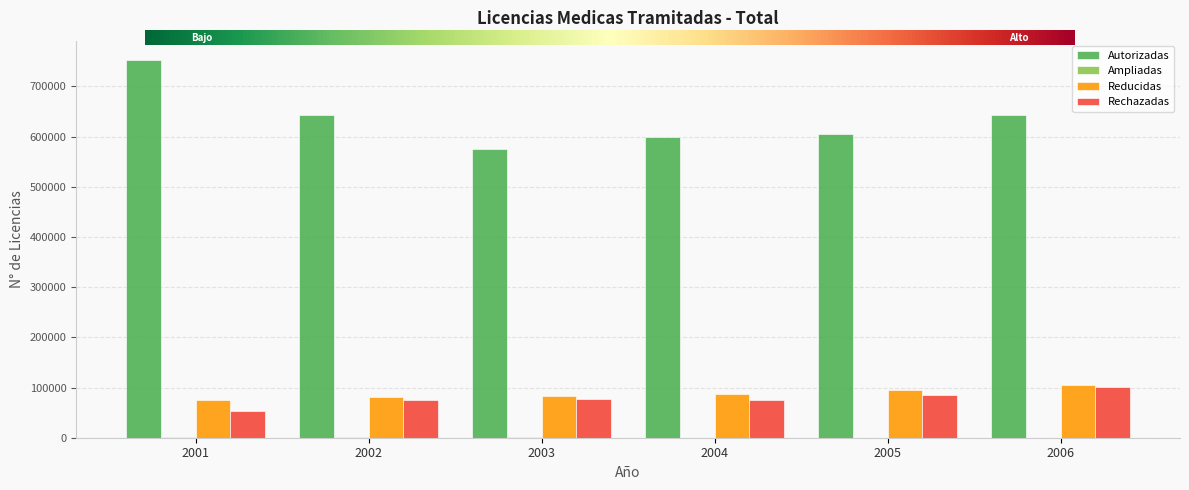

Is it true that Reducidas equals 30054 at 2003?

False